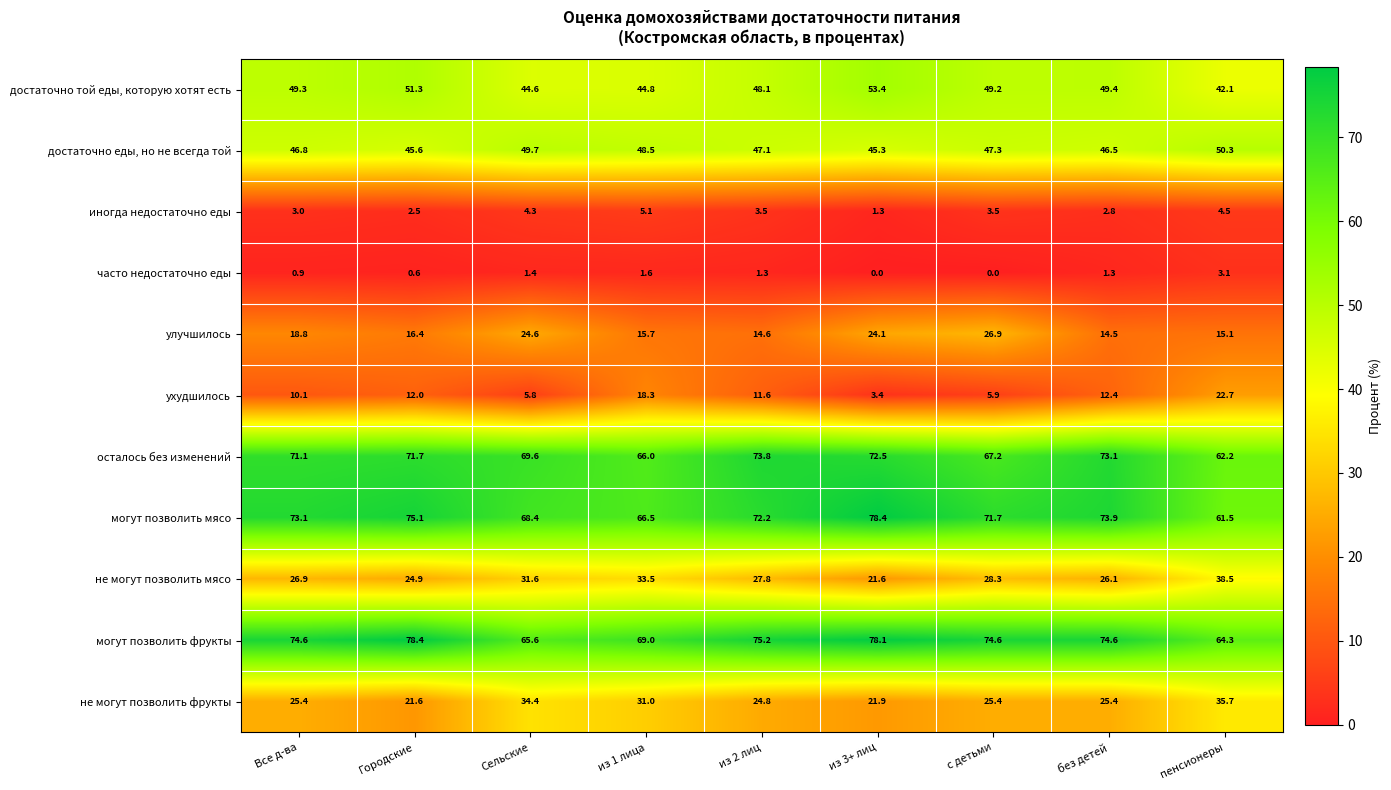

True or false: не могут позволить мясо has a value of 17.4 at Городские.

False